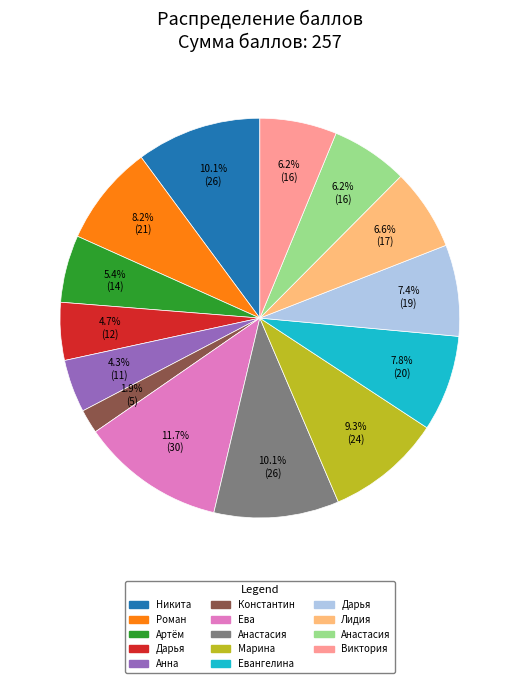

How many segments does this pie chart have?

14